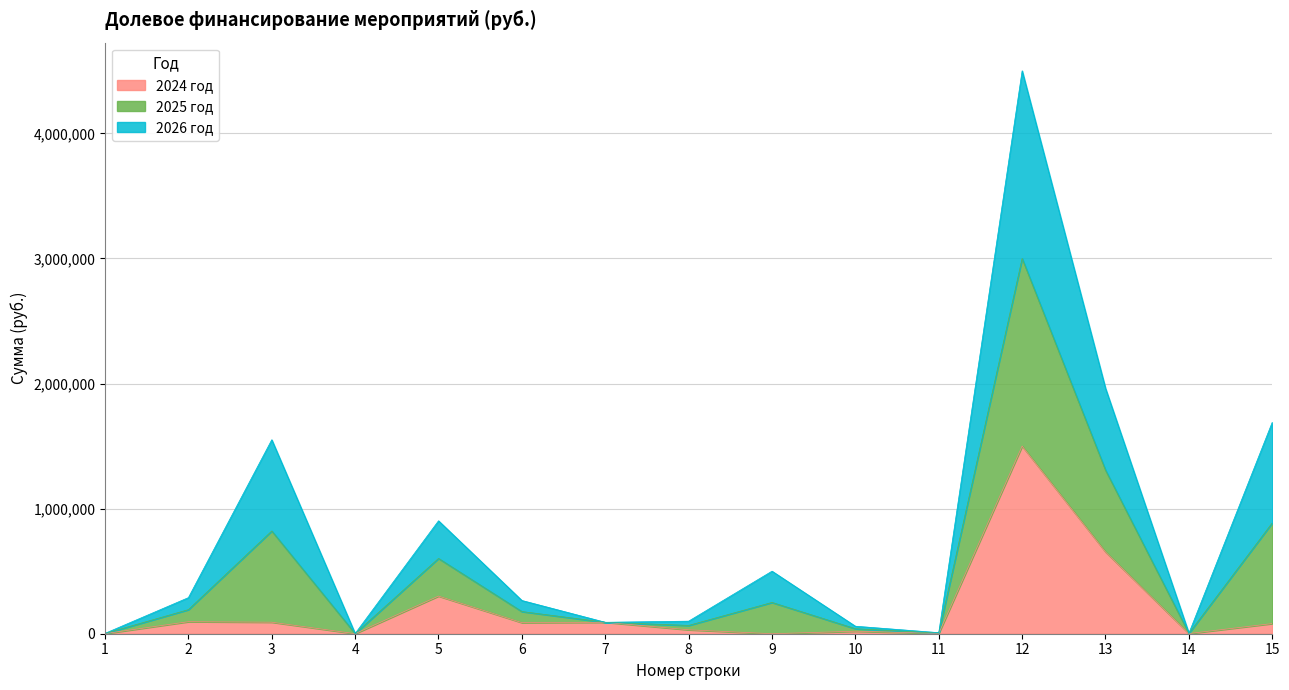

At which category is the sum across all series the highest?

12